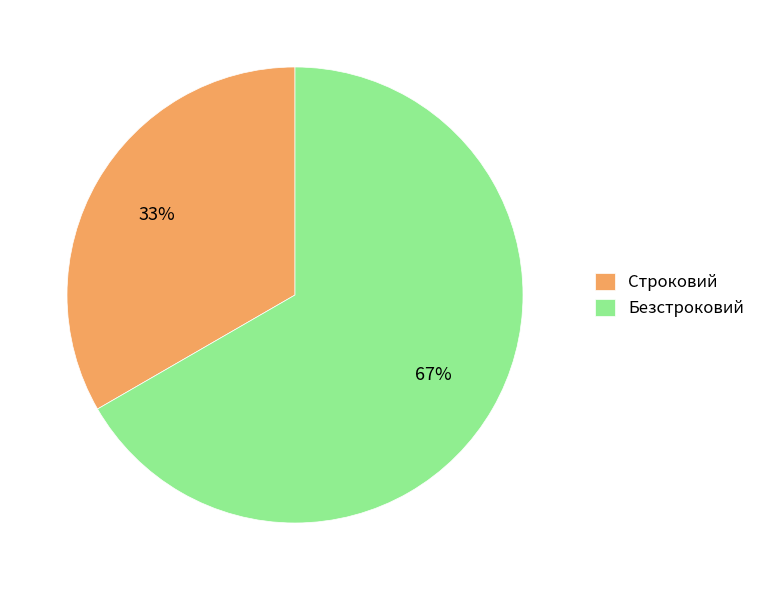

To the nearest percent, what is the combined percentage of Безстроковий and Строковий?

100%